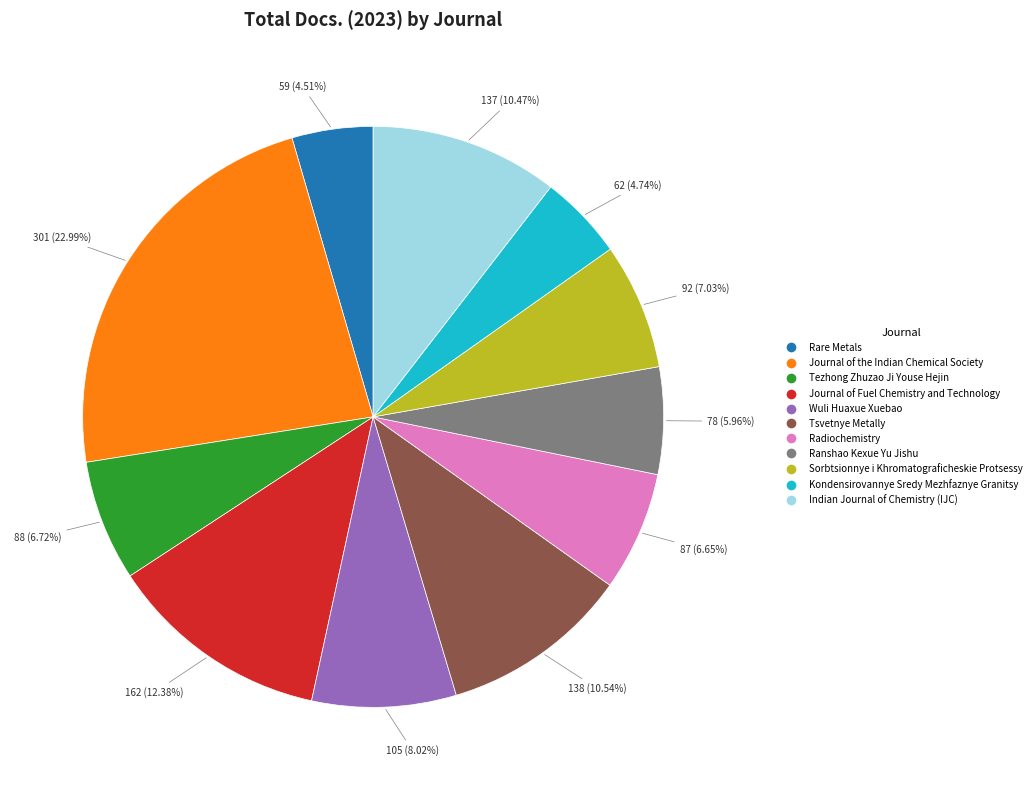

Is there any slice that represents more than half of the pie?

No